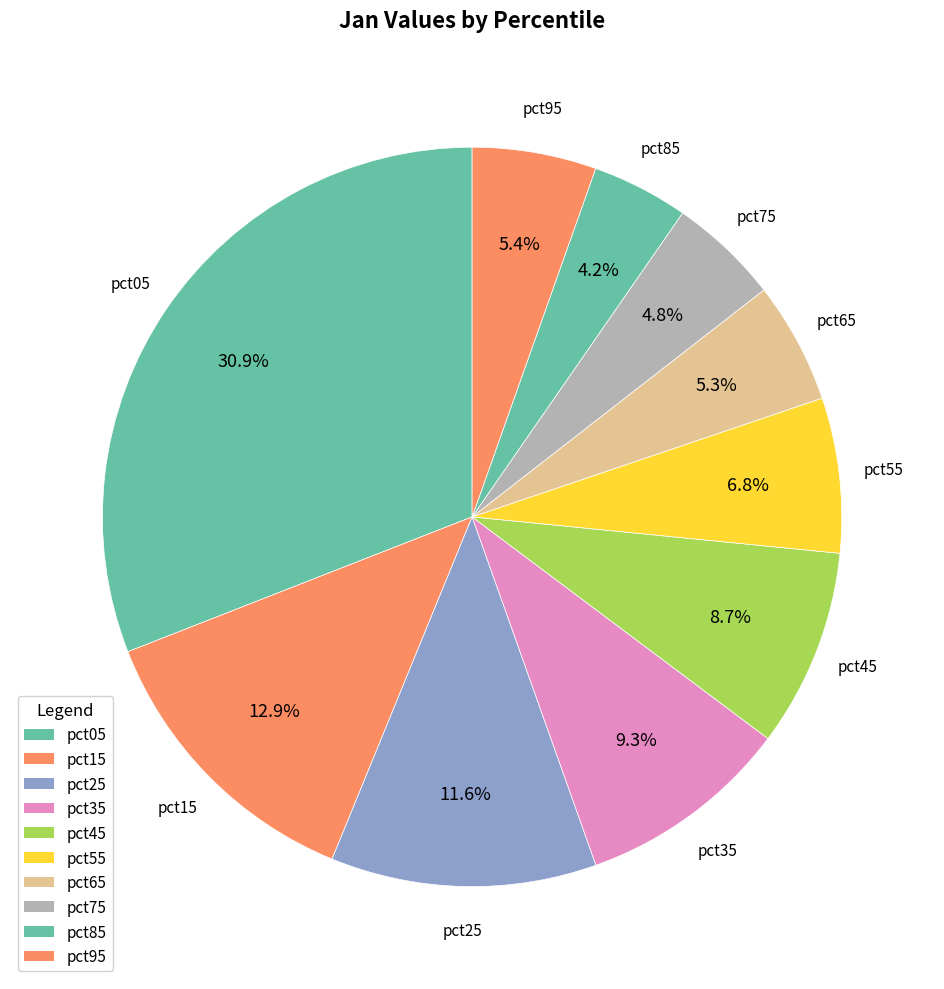

To the nearest percent, what percentage of the pie is pct55?

7%